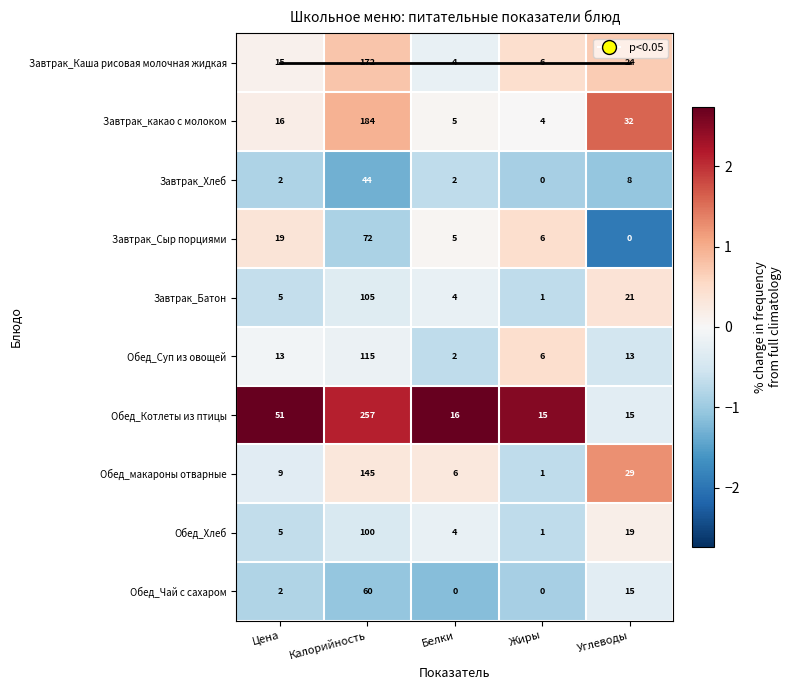

The value of Завтрак_Сыр порциями at Цена is 0.2. True or false?

False